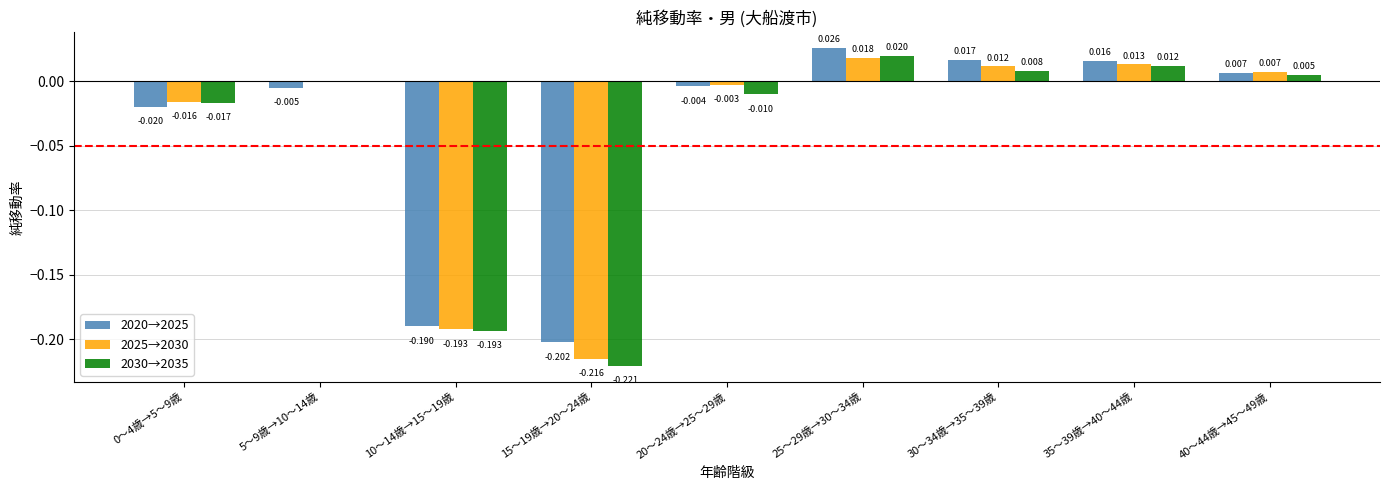

Is the value of 2020→2025 at 40～44歳→45～49歳 greater than the value of 2030→2035 at 15～19歳→20～24歳?

Yes